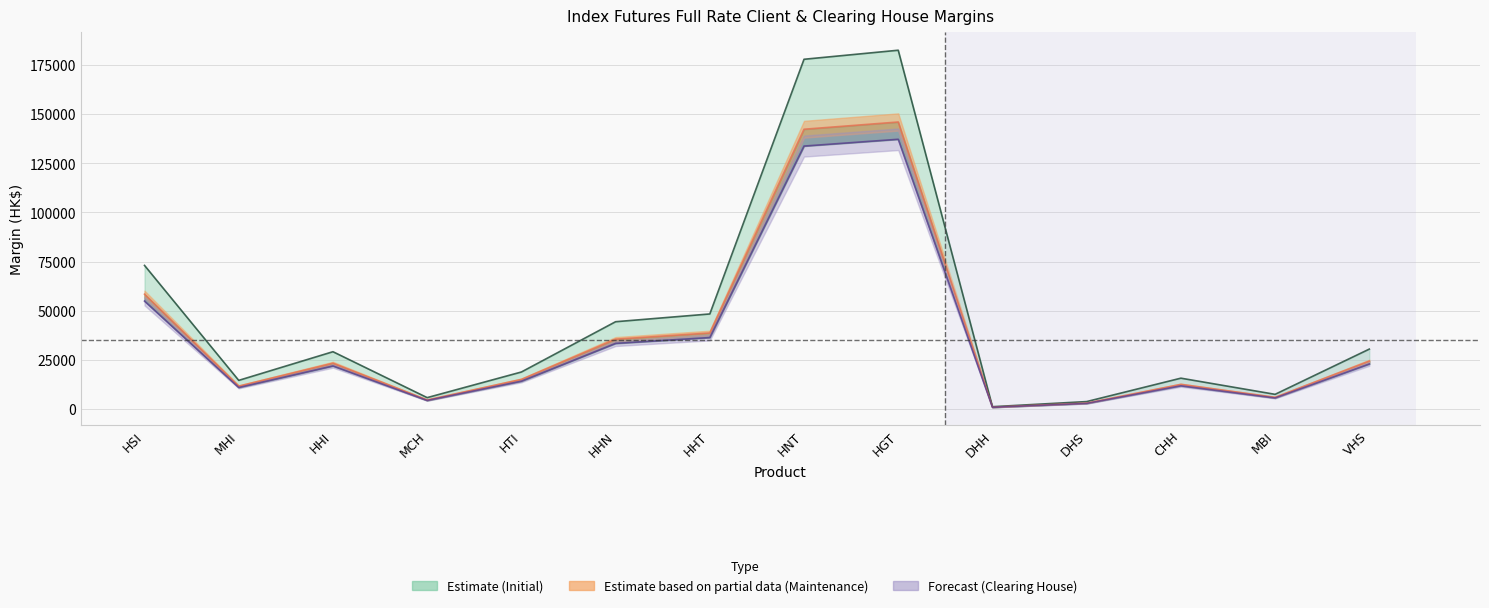

True or false: Clearing has more than 2 interior local peaks.

True